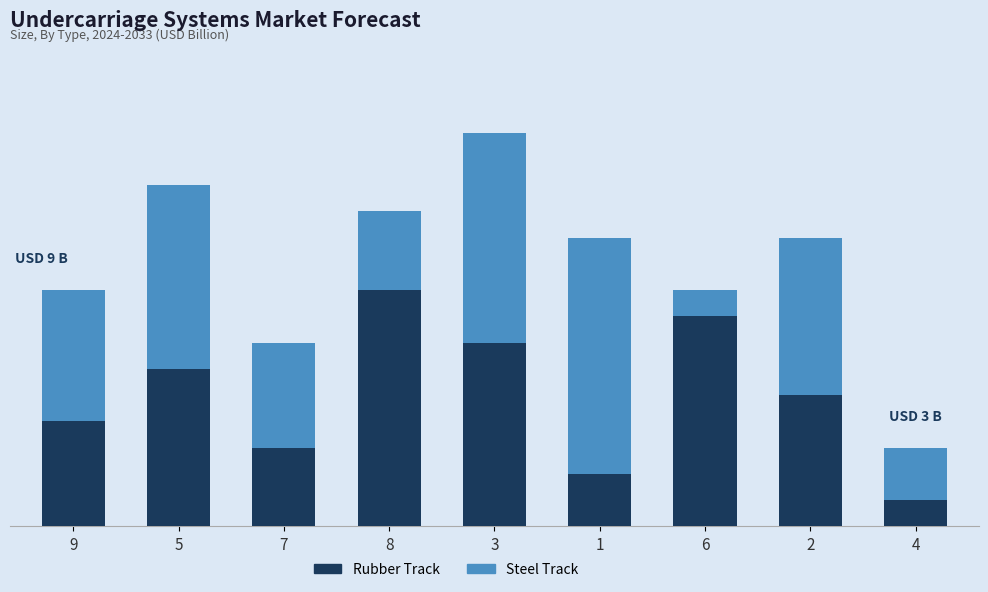

Where does the Rubber Track series first go above 5?

5